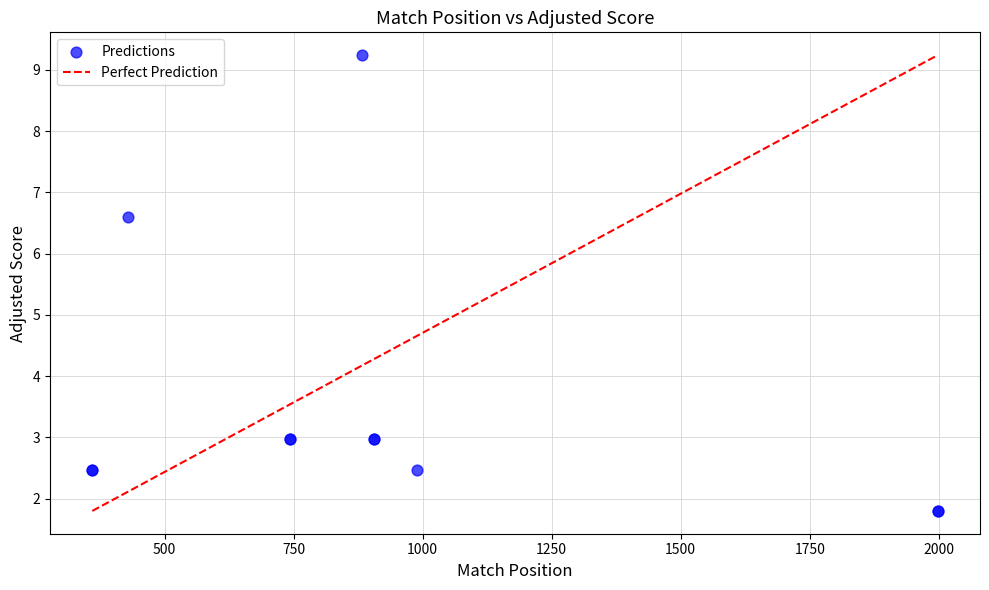

What Y value in the scatter plot is closest to 5?

6.6